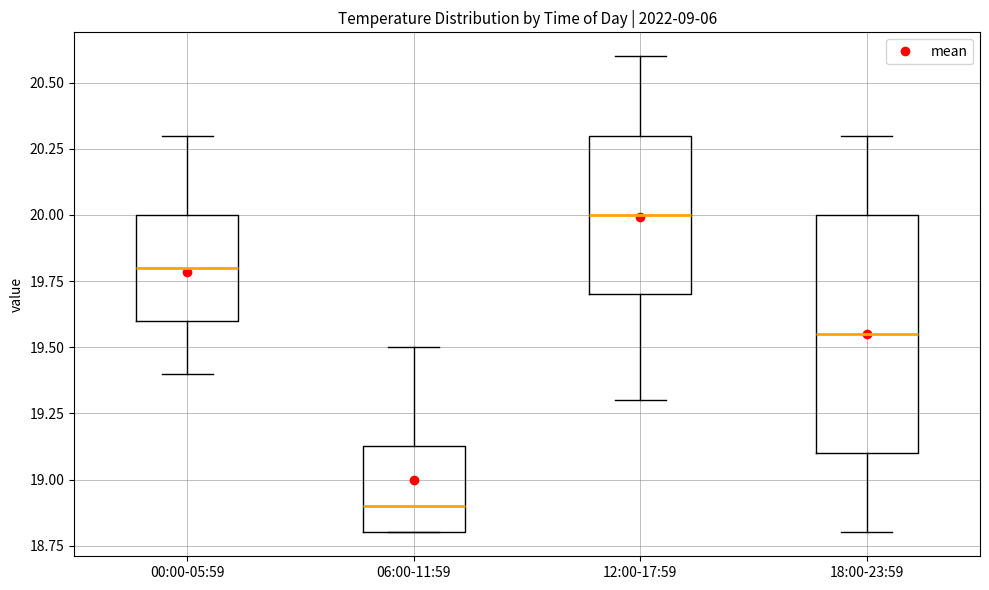

Which box has the lowest median line?

06:00-11:59